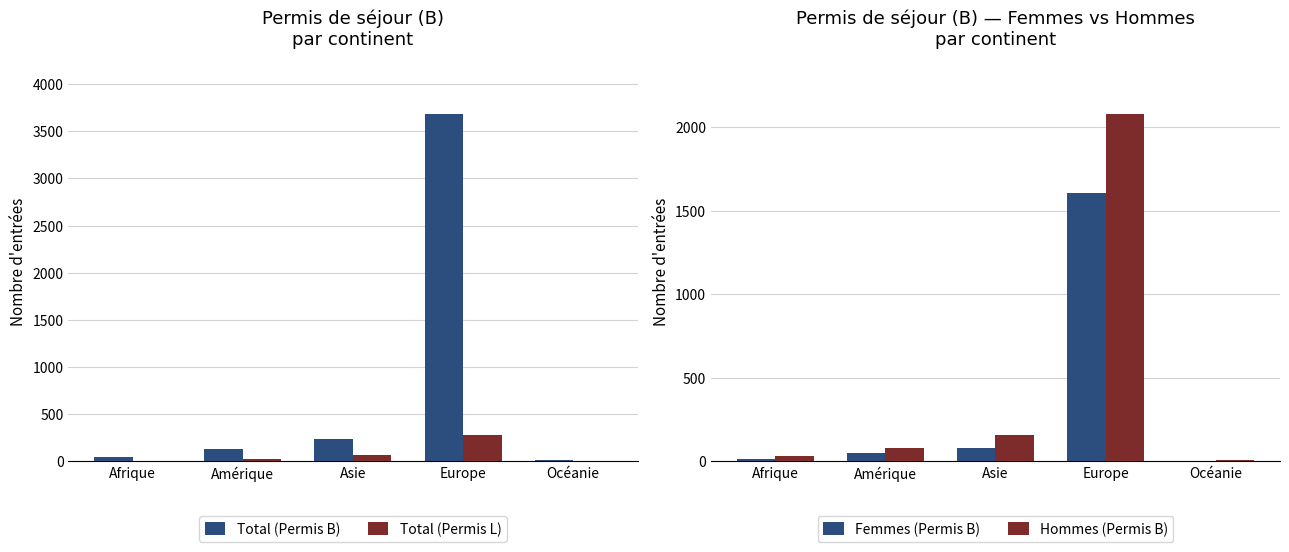

The value of Total (Permis B) at Asie is 242. True or false?

True